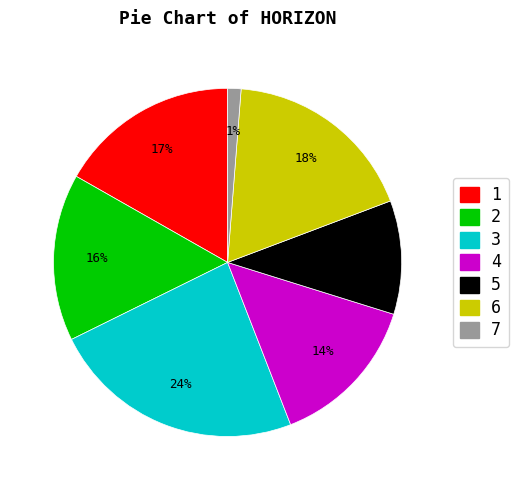

Combined, do 2 and 7 account for over 50%?

No